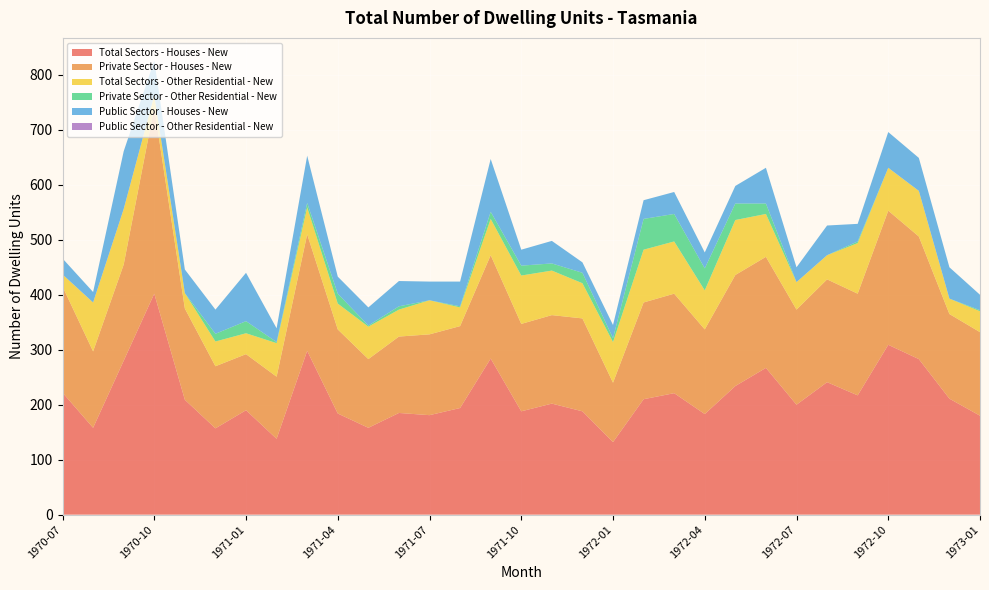

Reading left to right, transcribe all the data shown in this chart.

Total Sectors - Houses - New: 222	158	280	402	209	157	190	138	298	184	158	185	181	194	284	188	202	188	132	210	221	183	234	267	200	241	217	309	283	211	180
Private Sector - Houses - New: 193	139	175	339	166	113	102	113	212	153	125	139	147	149	188	159	161	169	108	176	181	154	202	202	173	187	185	244	223	154	152
Total Sectors - Other Residential - New: 22	89	101	22	28	45	38	61	49	47	59	49	62	34	66	88	81	64	74	96	95	71	100	78	50	44	92	78	83	28	38
Private Sector - Other Residential - New: 0	0	0	0	0	14	22	2	8	18	2	6	0	2	13	18	13	19	7	56	50	40	30	19	0	0	3	0	0	0	2
Public Sector - Houses - New: 29	19	105	63	43	44	88	25	86	31	33	46	34	45	96	29	41	19	24	34	40	29	32	65	27	54	32	65	60	57	28
Public Sector - Other Residential - New: 0	0	0	0	0	0	0	0	0	0	0	0	0	0	0	0	0	0	0	0	0	0	0	0	0	0	0	0	0	0	0